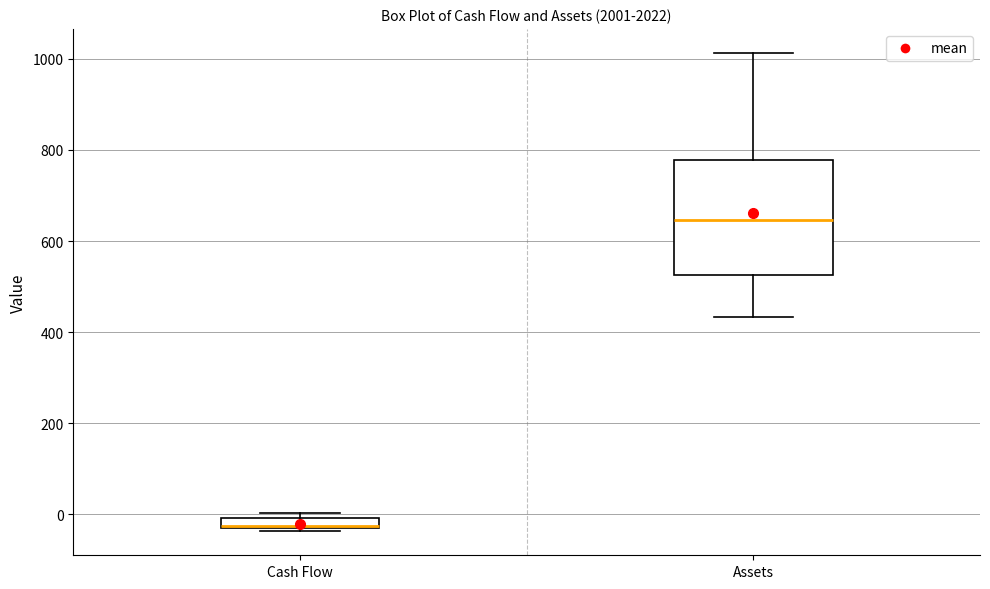

Comparing the boxes themselves (not the whiskers), which one is the tallest?

Assets